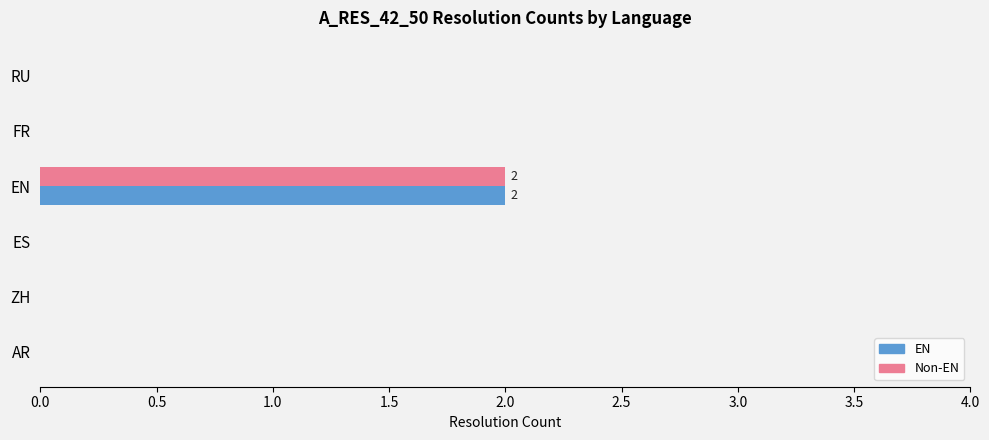

What are all the series names shown in the legend?

EN, Non-EN